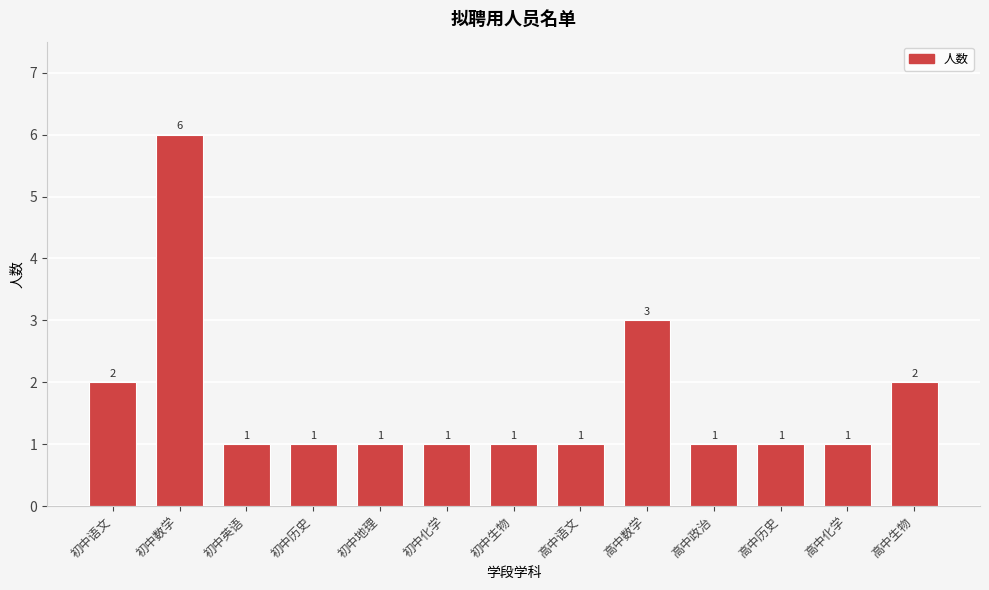

Reading right to left, transcribe all the data shown in this chart.

高中生物=2	高中化学=1	高中历史=1	高中政治=1	高中数学=3	高中语文=1	初中生物=1	初中化学=1	初中地理=1	初中历史=1	初中英语=1	初中数学=6	初中语文=2